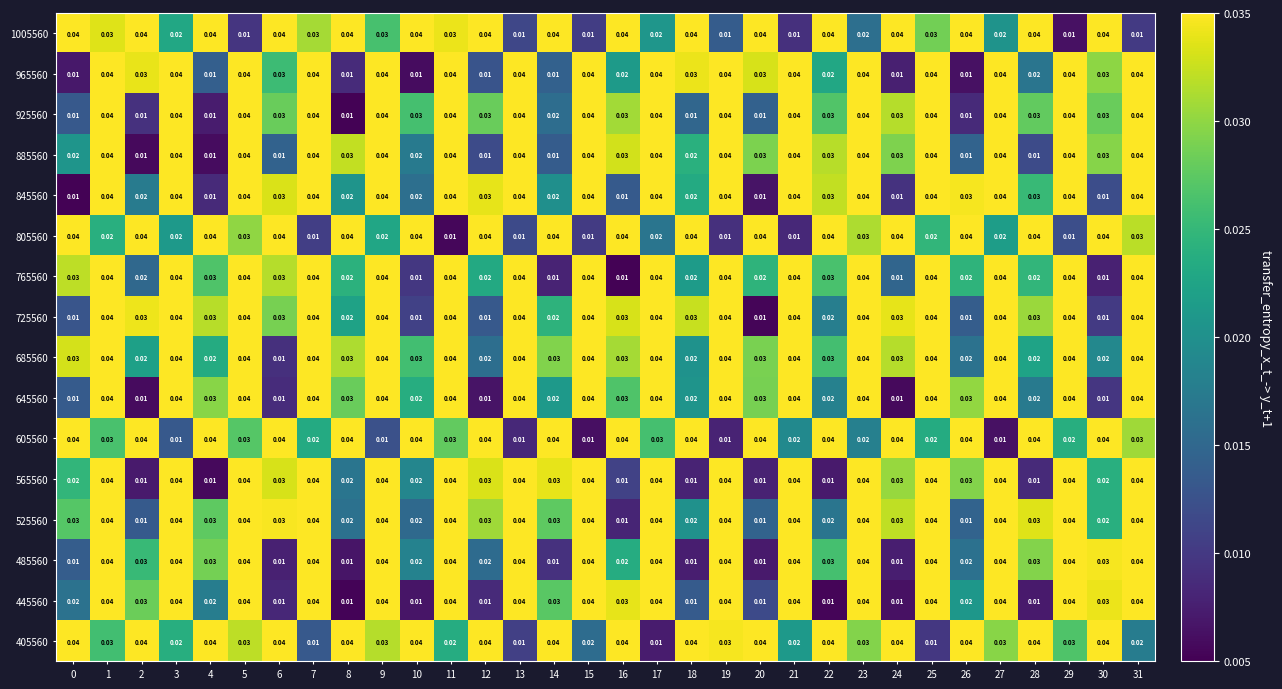

Is the value of 885560 at 4 greater than the value of 605560 at 10?

No